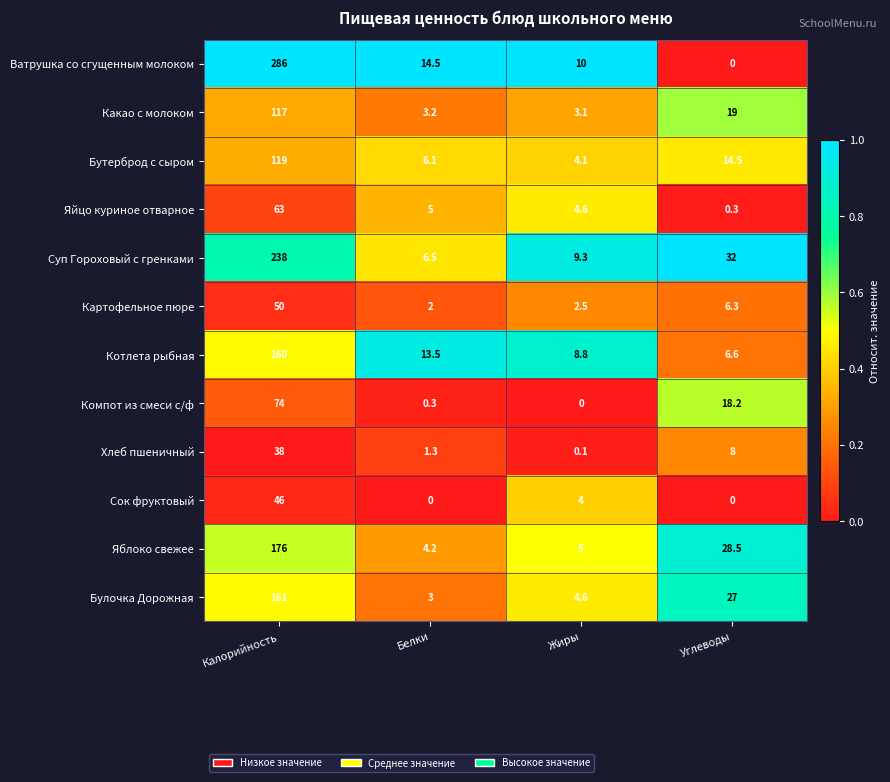

At which label does Яблоко свежее first exceed 28?

Калорийность